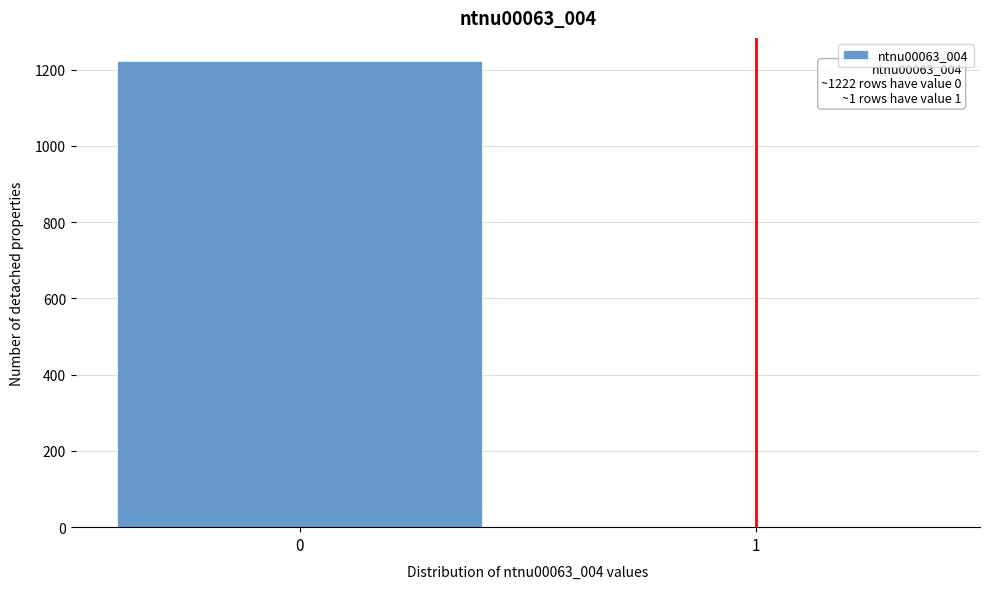

Reading left to right, extract all data points from this chart.

0=1222	1=1